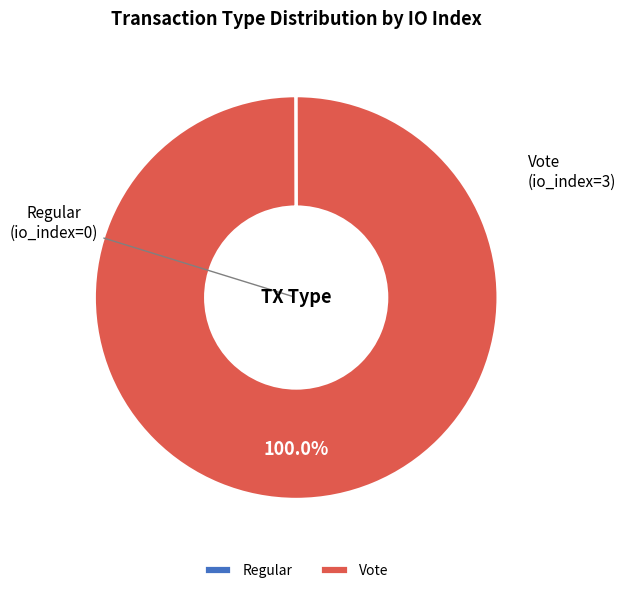

Which category has the biggest portion of the pie?

Vote